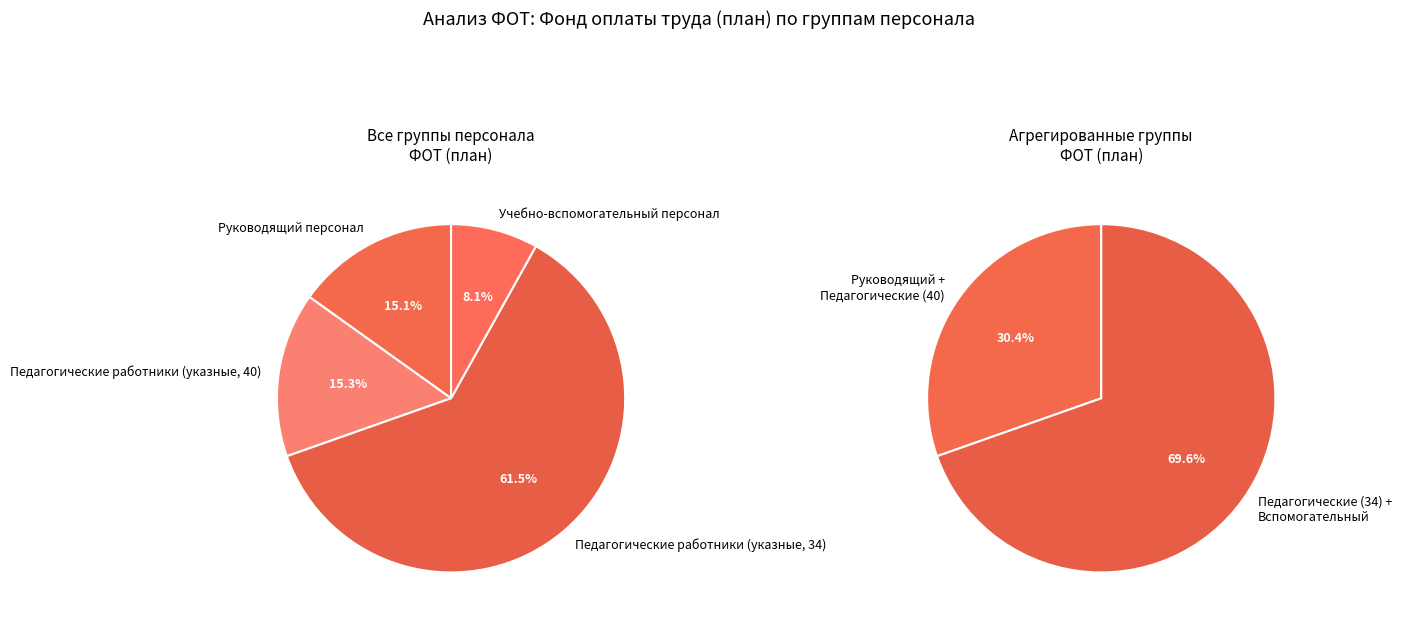

To the nearest percent, what portion does Педагогические работники указные 40 represent?

15%